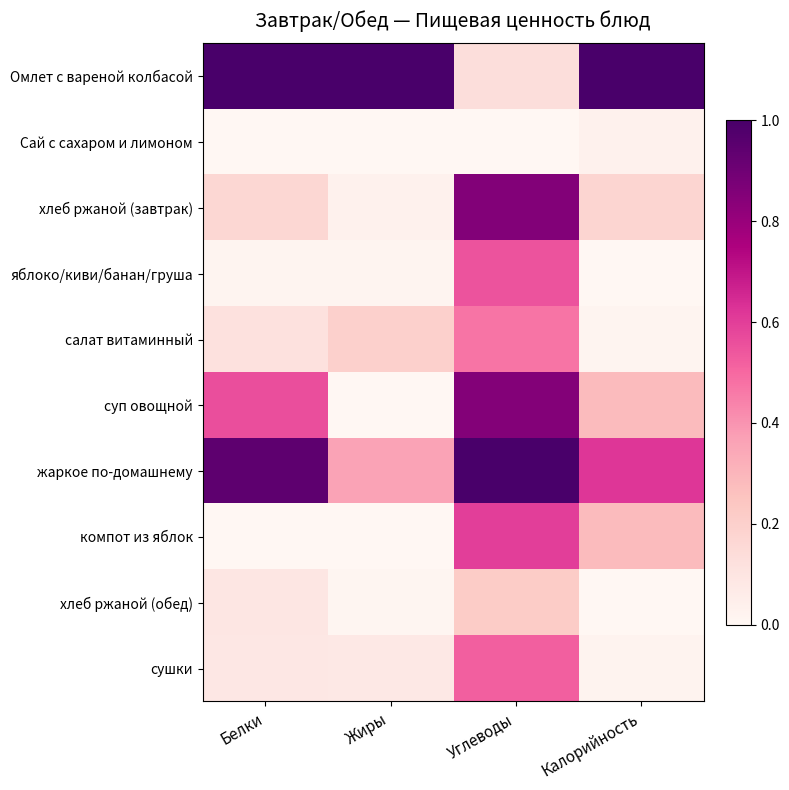

Rank the series at Калорийность from lowest to highest value.

яблоко/киви/банан/груша, хлеб ржаной (обед), салат витаминный, сушки, Сай с сахаром и лимоном, хлеб ржаной (завтрак), компот из яблок, суп овощной, жаркое по-домашнему, Омлет с вареной колбасой